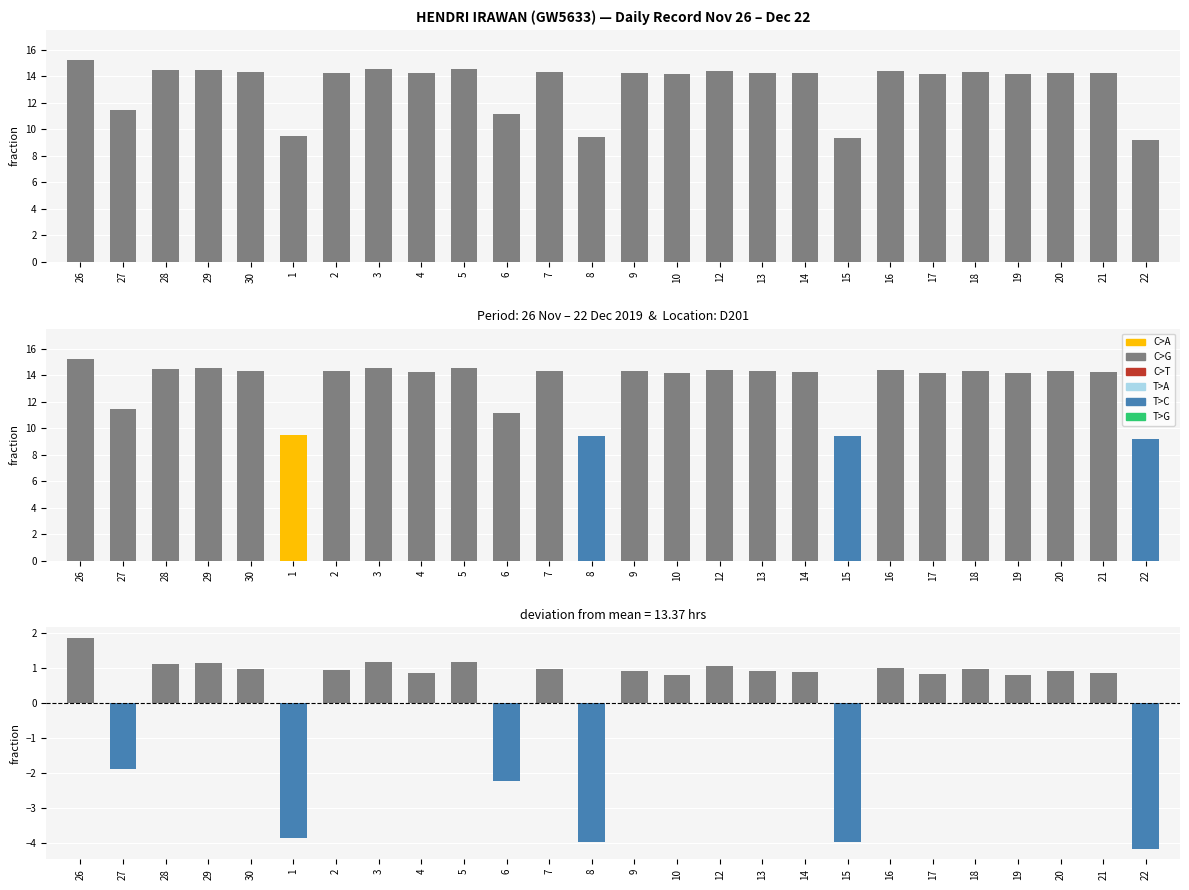

What is the maximum value shown in the chart?

15.2